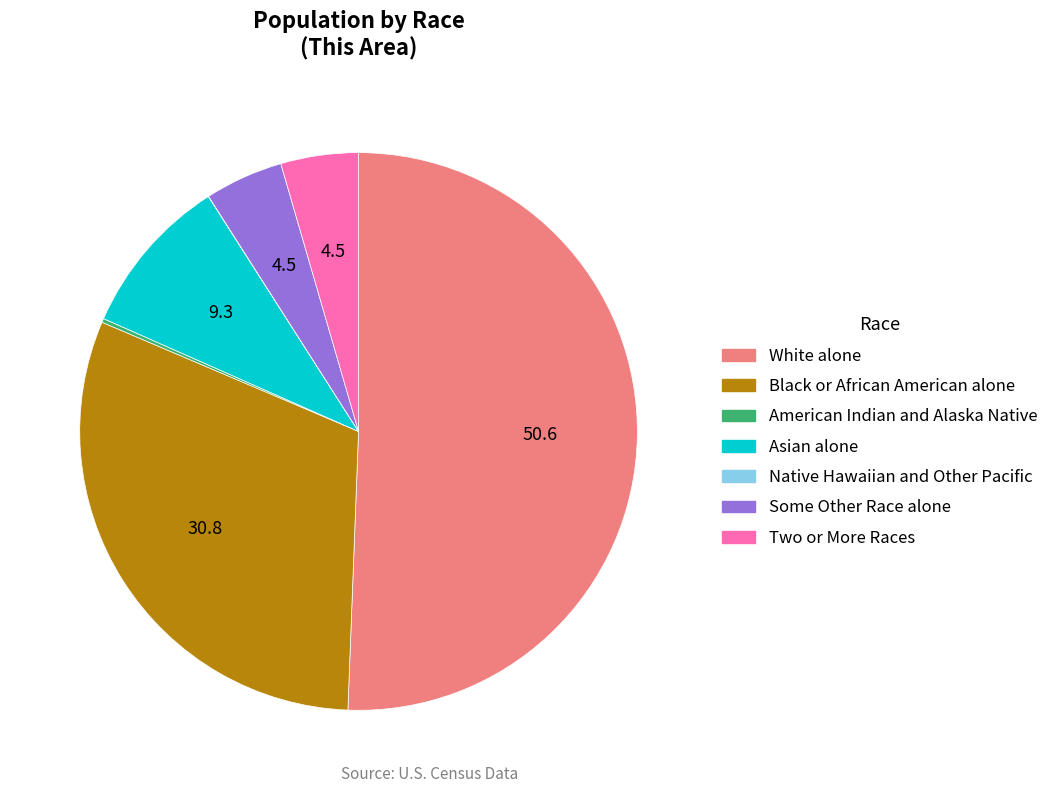

Approximately how many times larger is the value at Black or African American alone compared to Asian alone?

3.3